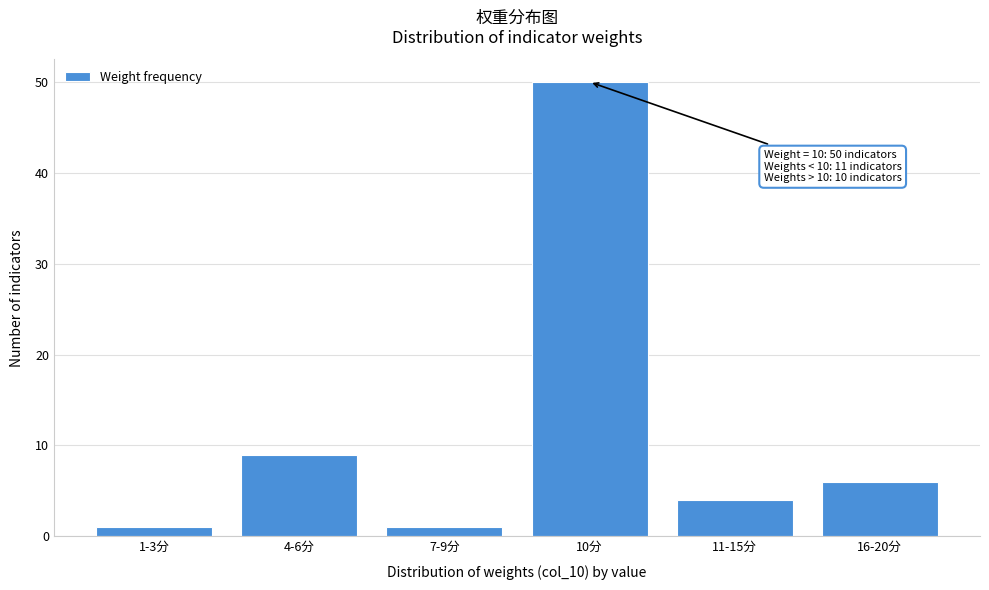

Reading left to right, list all the values displayed in this chart.

1-3分=1	4-6分=9	7-9分=1	10分=50	11-15分=4	16-20分=6